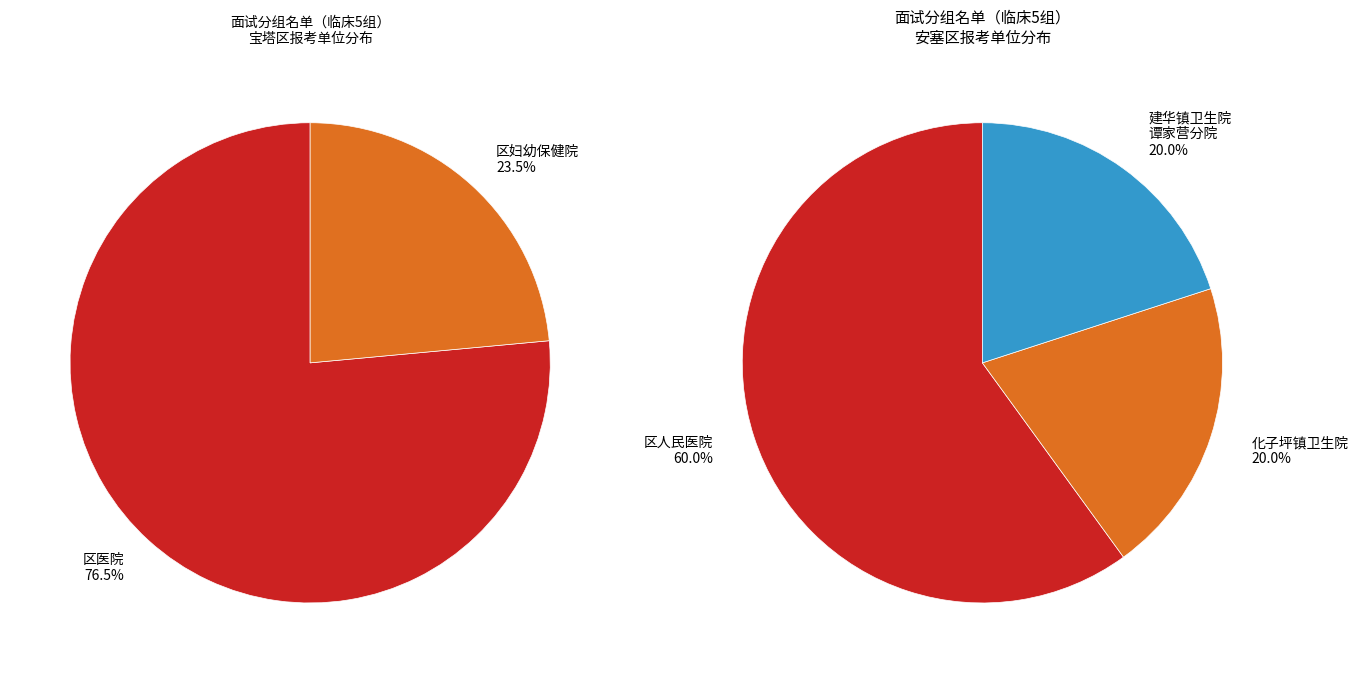

What is the total percentage of 安塞区 and 宝塔区?

100.0%